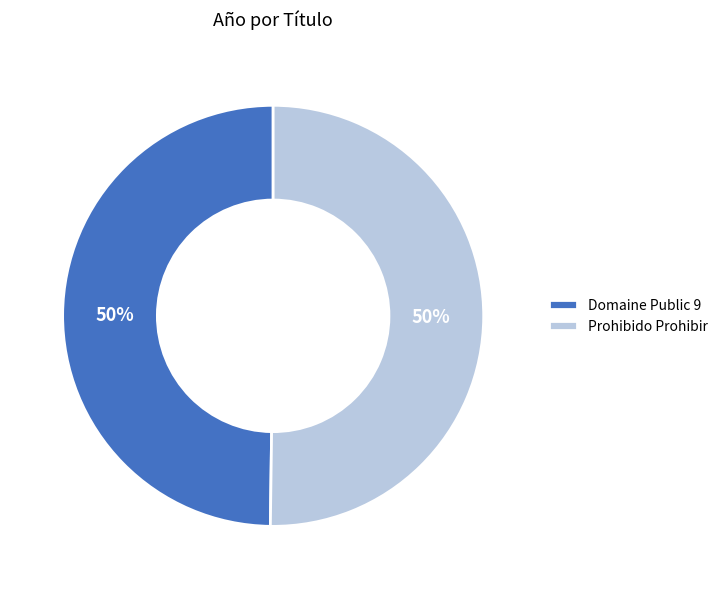

To the nearest percent, what is the combined percentage of Prohibido Prohibir and Domaine Public 9?

100%